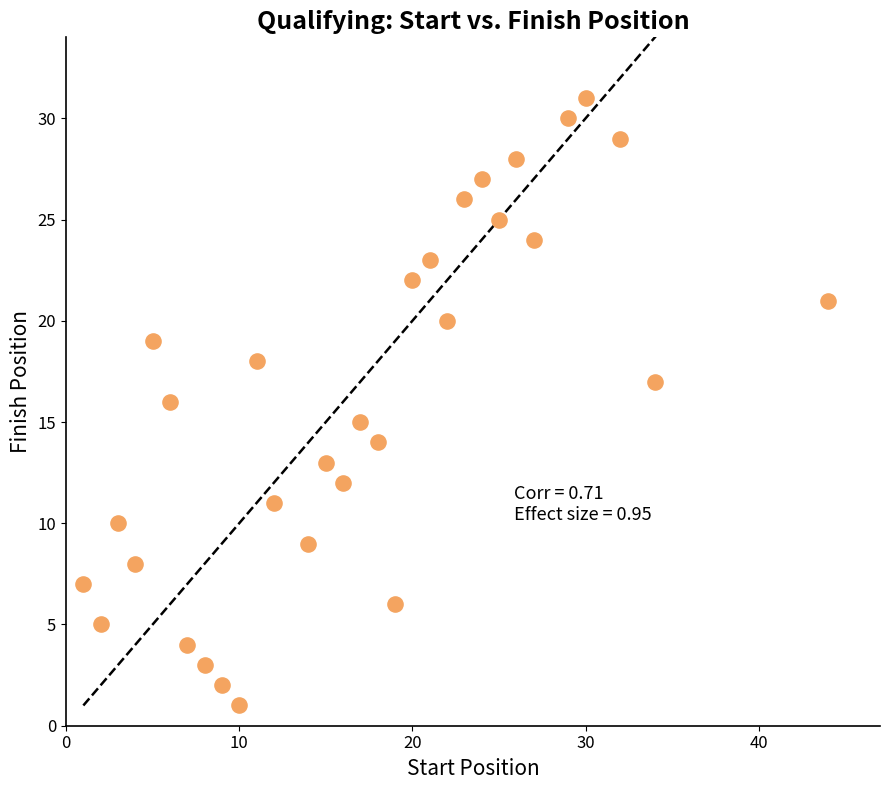

What is the range of X values (max minus min)?

43